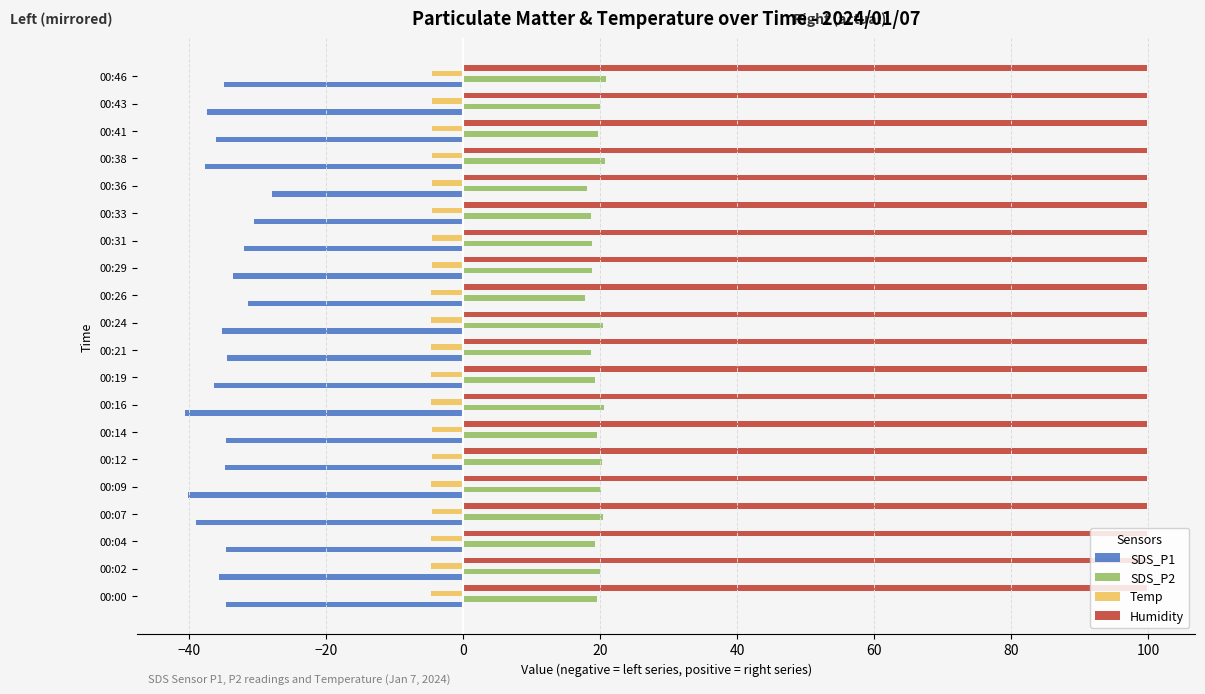

What is the lowest value of the Humidity series?

99.9